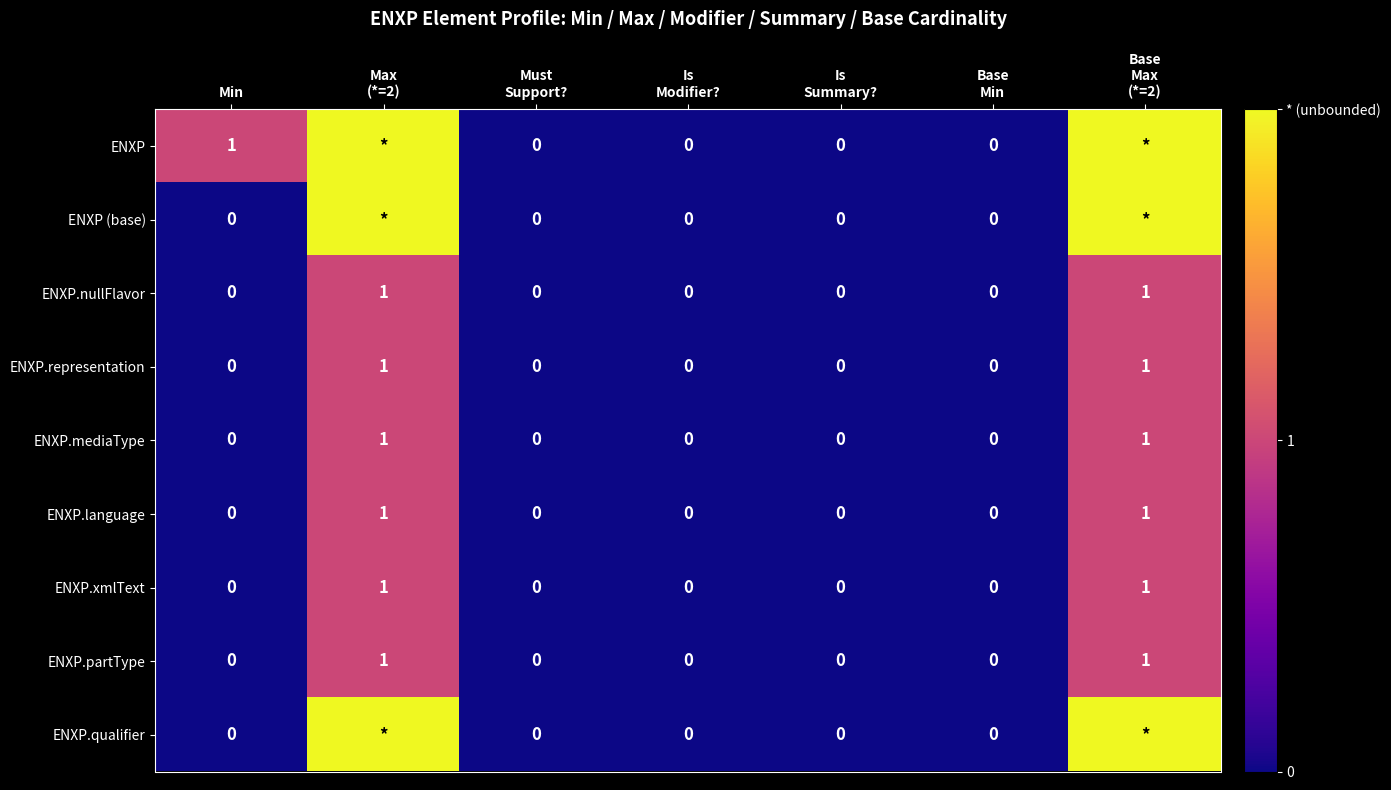

How many ENXP.nullFlavor values are between 0 and 1?

7